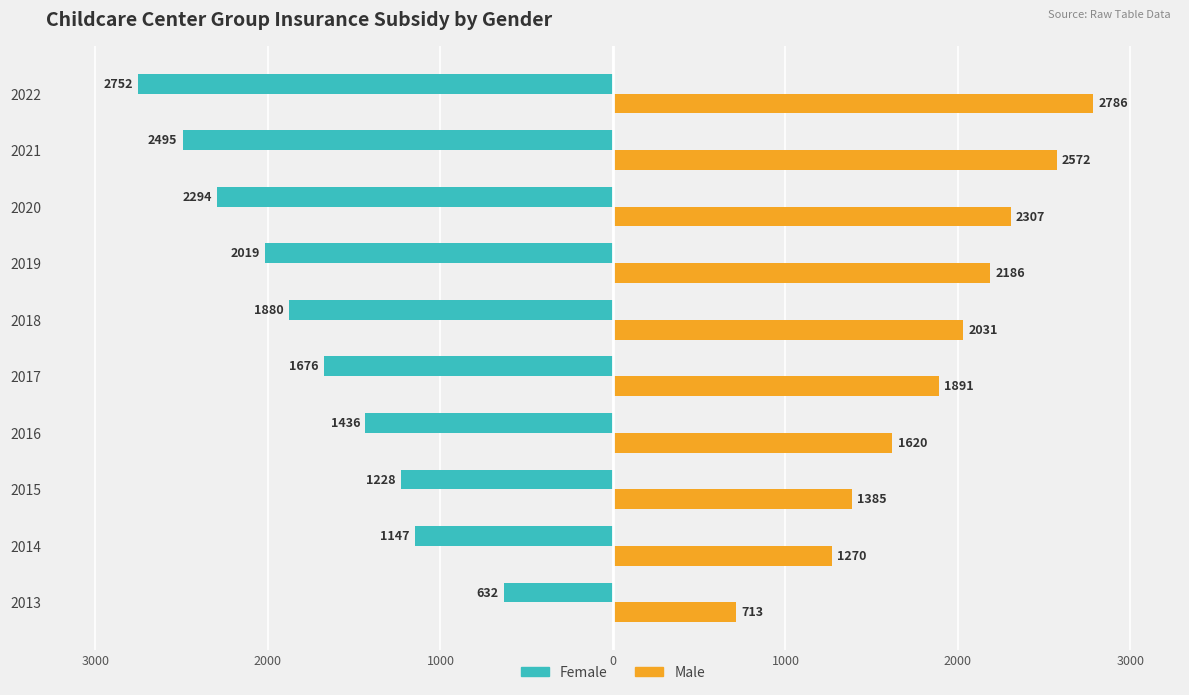

What is the value of the Male bar at the 5th from the left?

1891